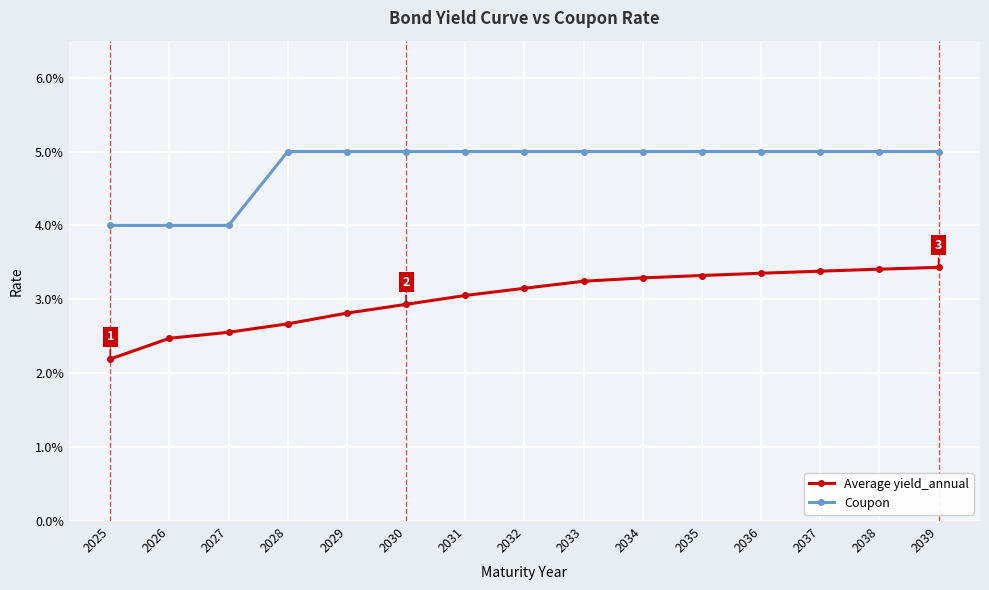

What are all the series names shown in the legend?

Average yield_annual, Coupon